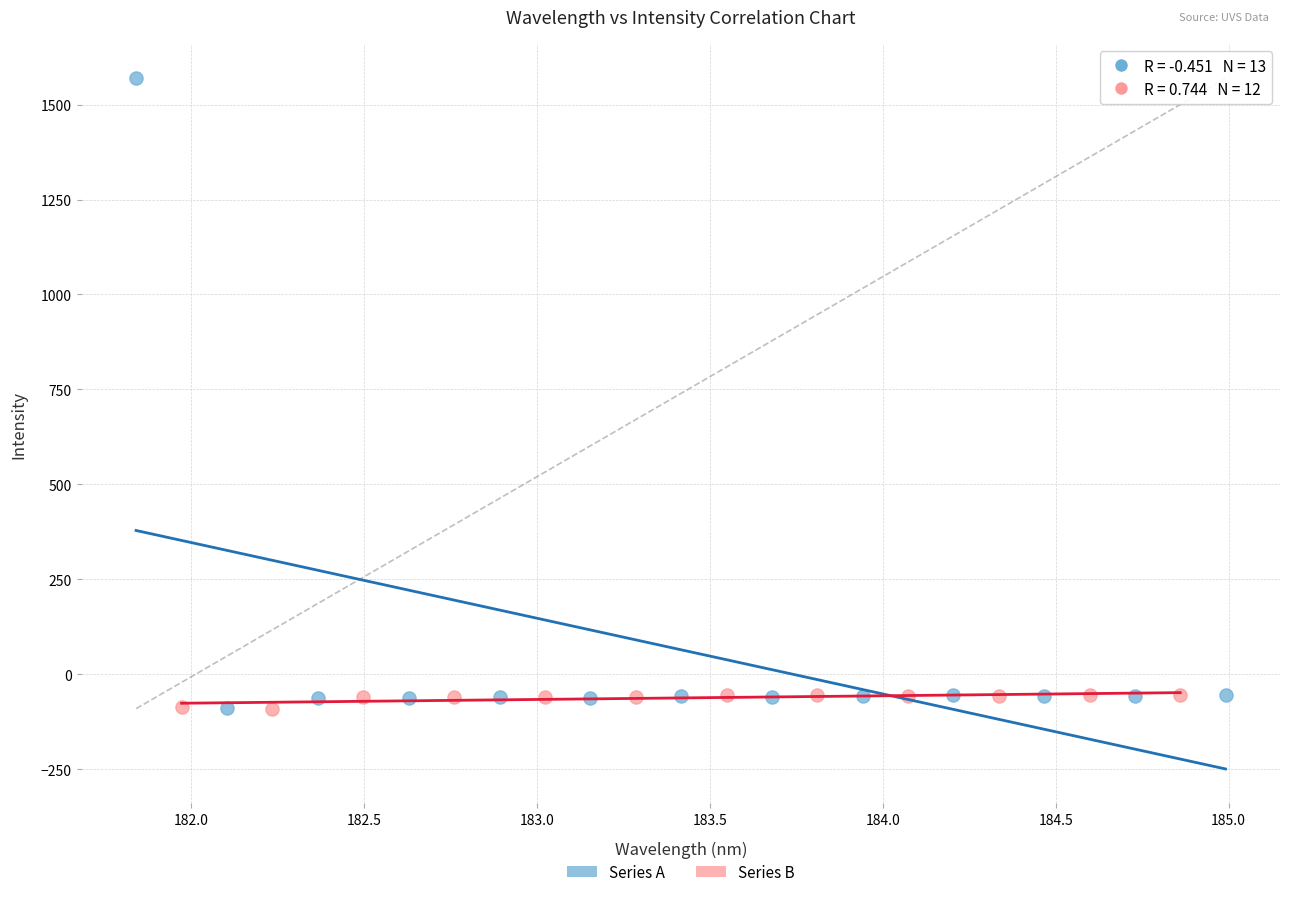

Which series contains the highest Y value?

Series A